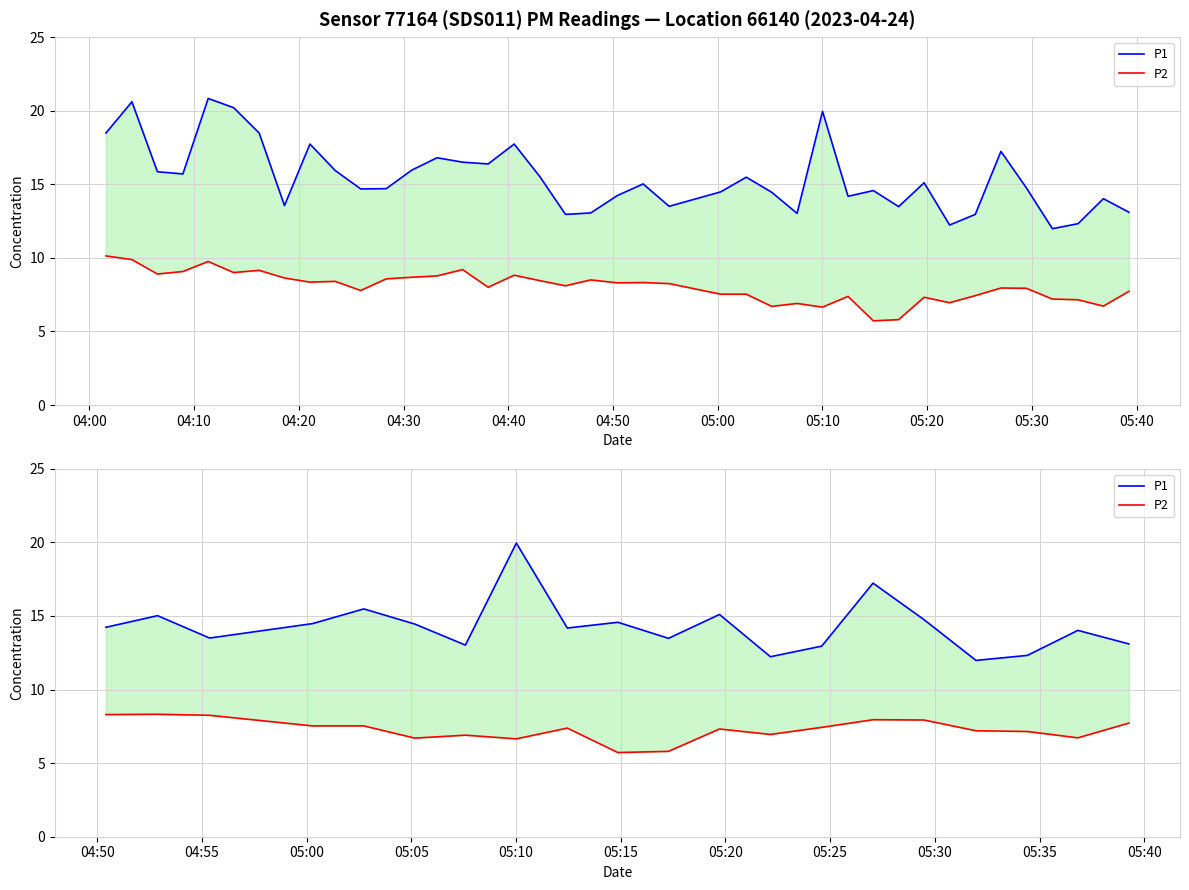

What is the minimum value shown in the chart?

5.7